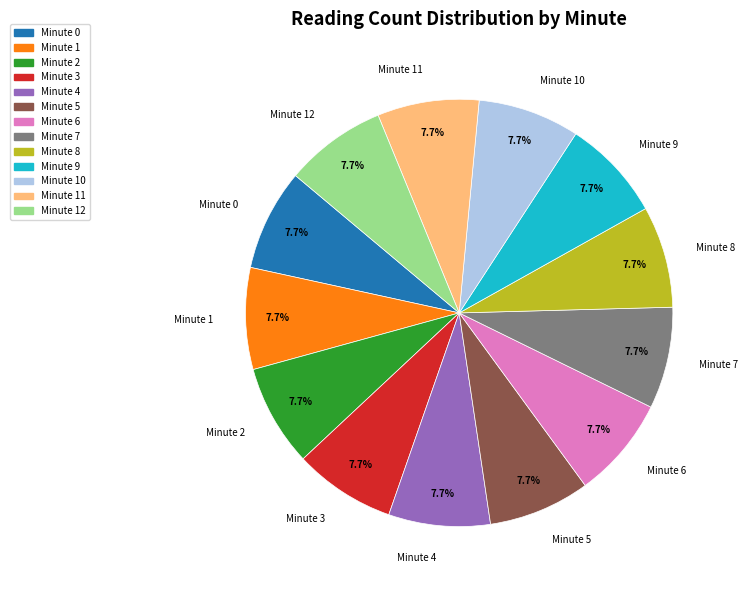

What is the ratio of the value at Minute 7 to the value at Minute 0?

1.0